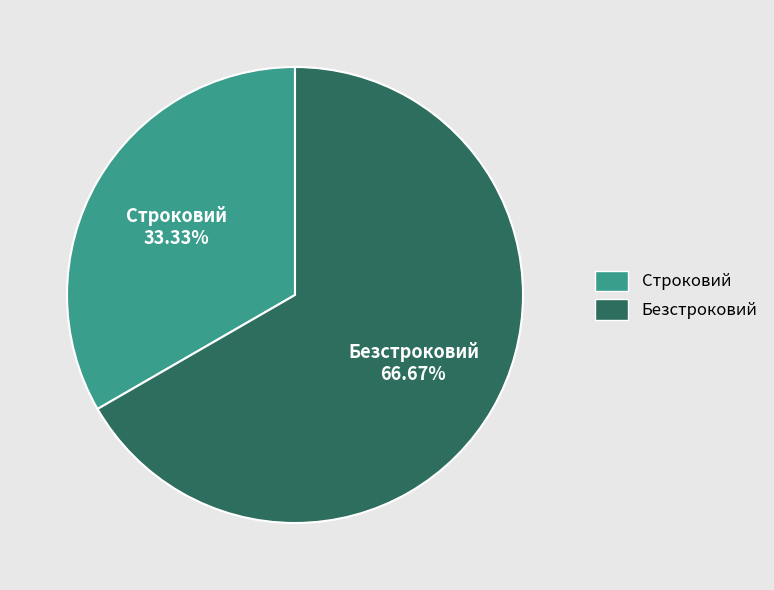

Rank the categories by value from lowest to highest.

Строковий, Безстроковий